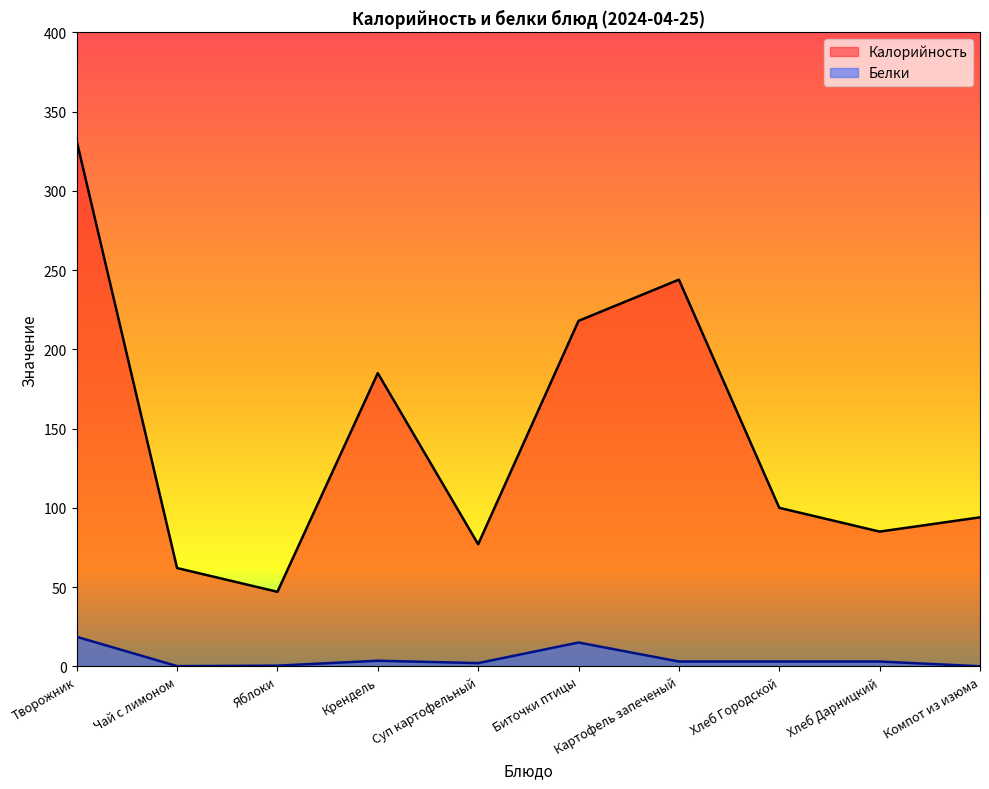

Rank the series by their maximum value, from highest to lowest.

Калорийность, Белки